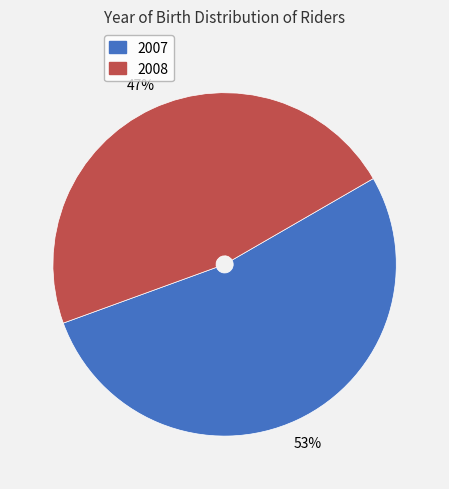

Combined, do 2008 and 2007 account for over 50%?

Yes